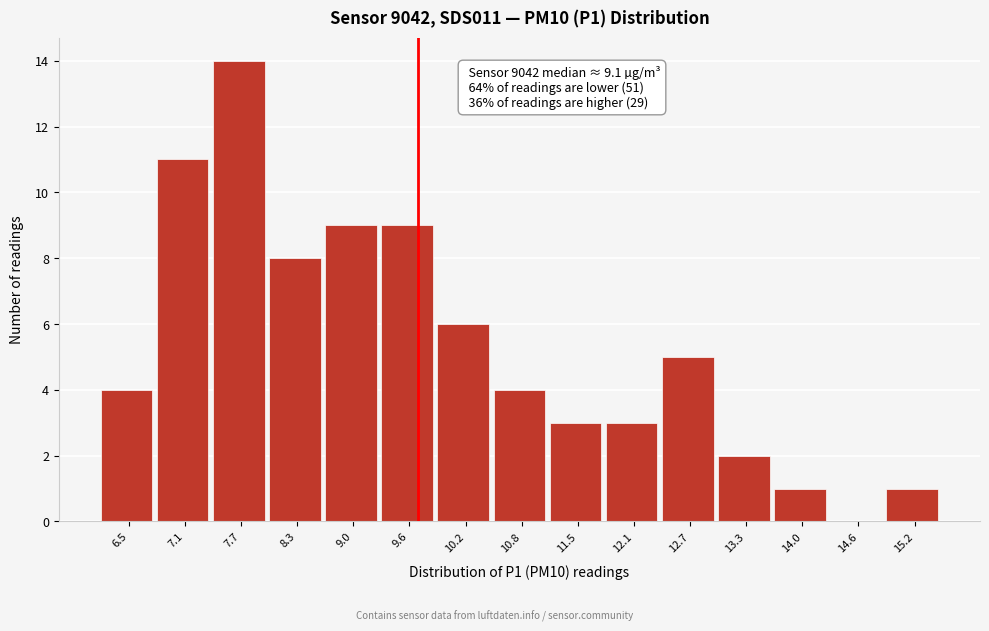

Reading left to right, list all the values displayed in this chart.

6.5=4	7.1=11	7.7=14	8.3=8	9.0=9	9.6=9	10.2=6	10.8=4	11.5=3	12.1=3	12.7=5	13.3=2	14.0=1	14.6=0	15.2=1